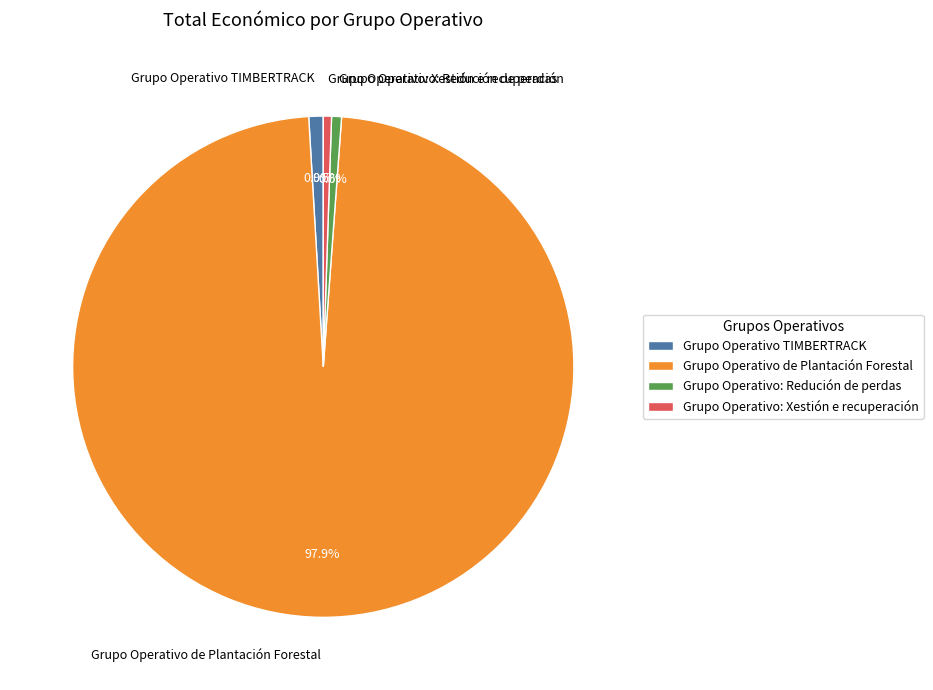

What is the majority slice?

Grupo Operativo de Plantación Forestal